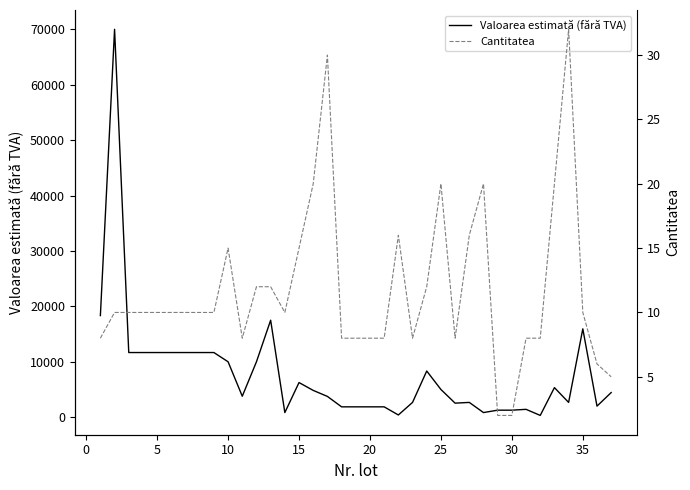

Count the number of categories in the chart.

37